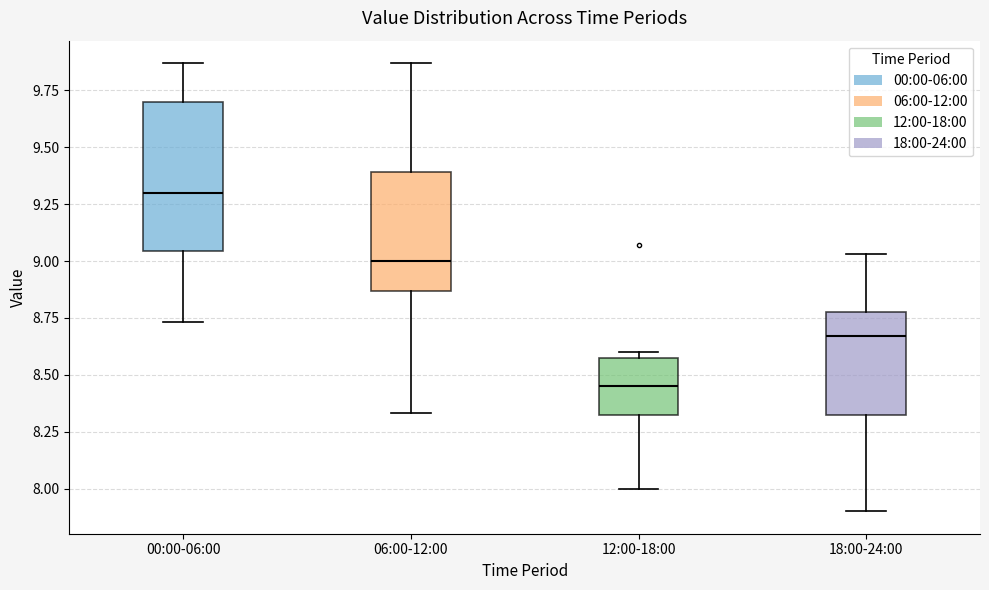

Where is the lower edge of the box for 12:00-18:00 on the y-axis? The values are not printed on the chart, so give them approximately, as read against the axis.

8.35